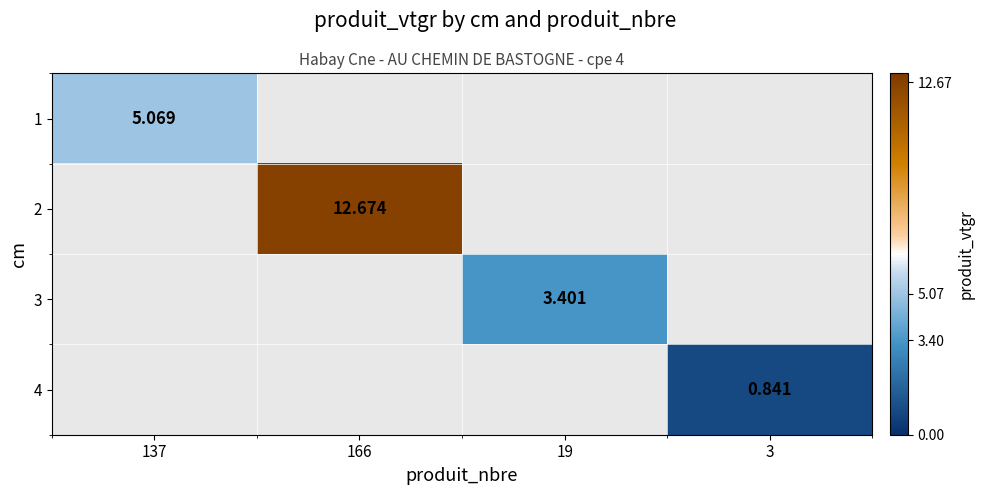

How many series are shown in this chart?

4